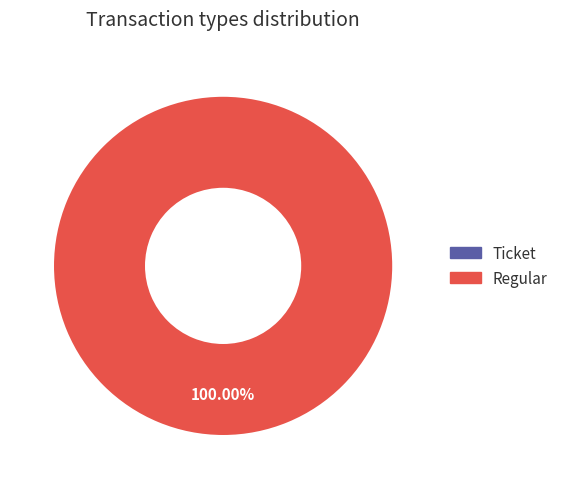

True or false: Ticket accounts for 0% of the total.

True